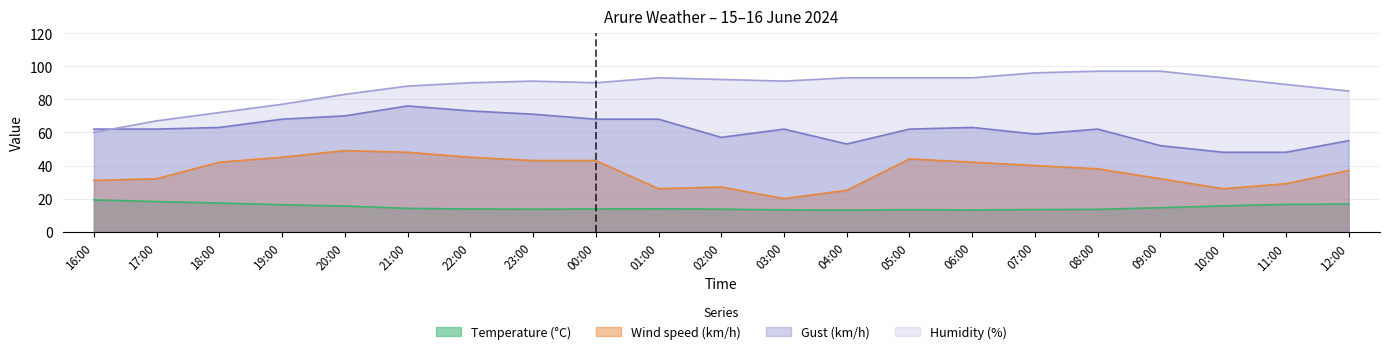

True or false: Wind speed (km/h) and Humidity (%) intersect in this chart.

False